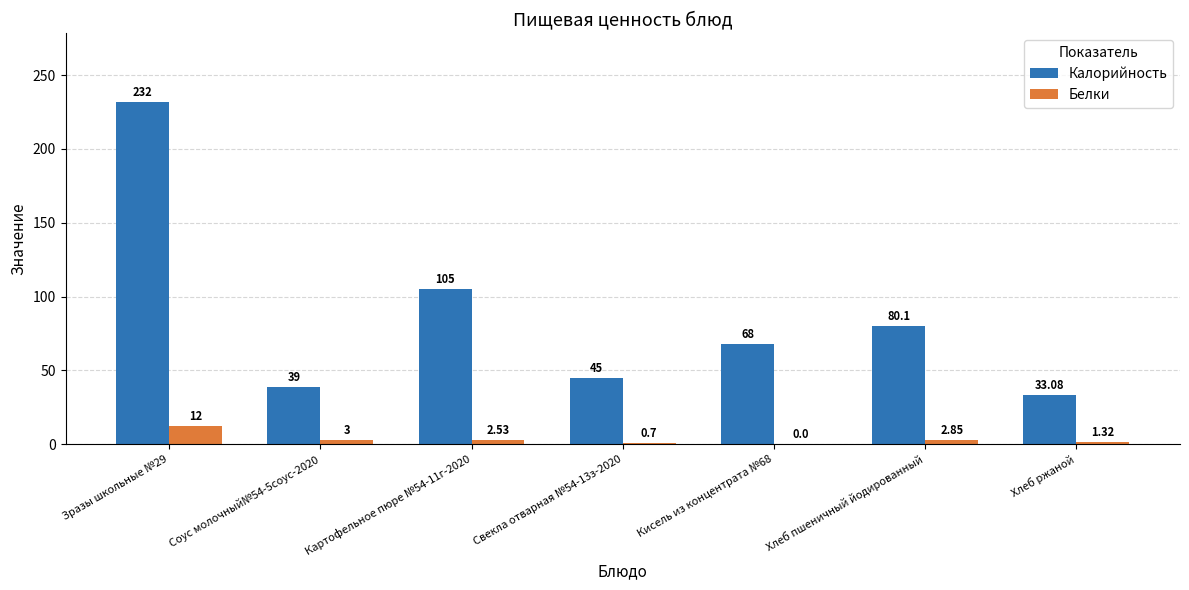

How many groups of bars are there?

7